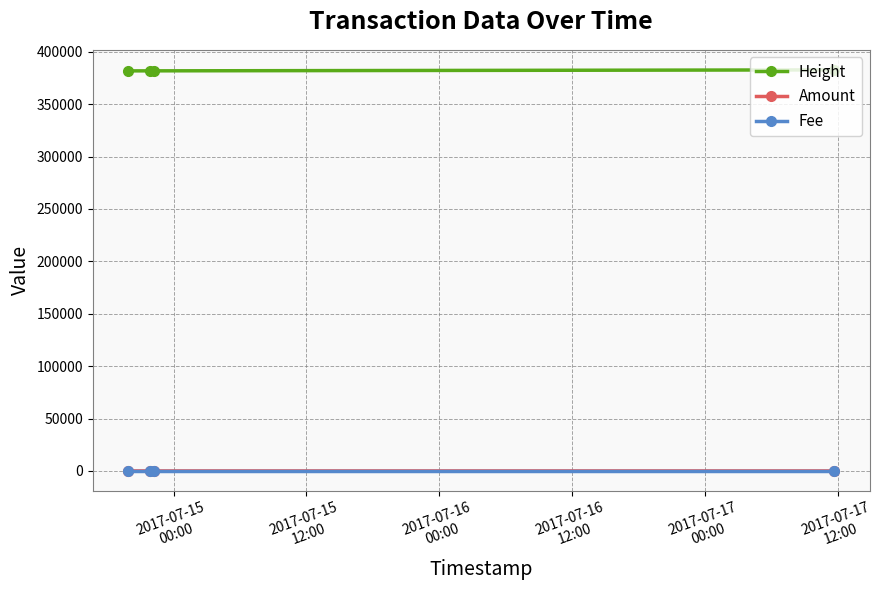

Which series has the largest total across all categories?

Height